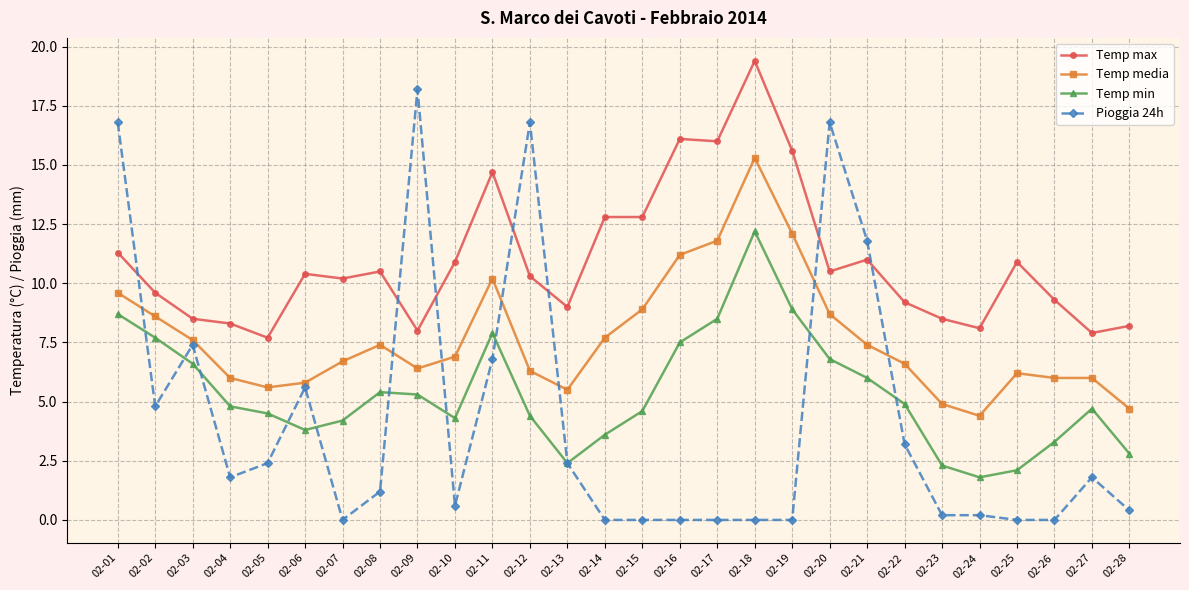

Which label corresponds to the largest value in the chart?

02-18